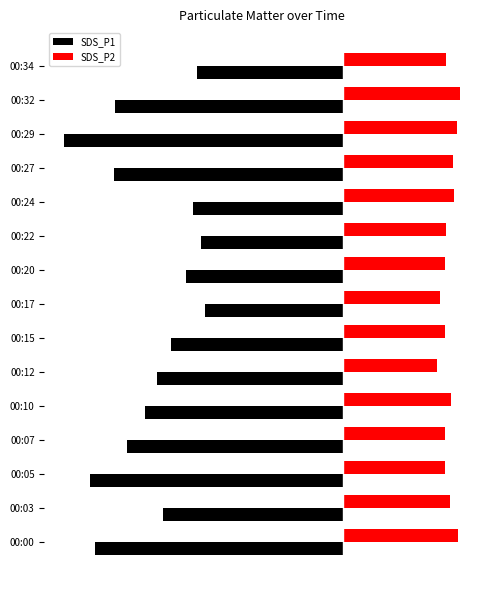

Rank the series by their average value, from highest to lowest.

SDS_P2, SDS_P1